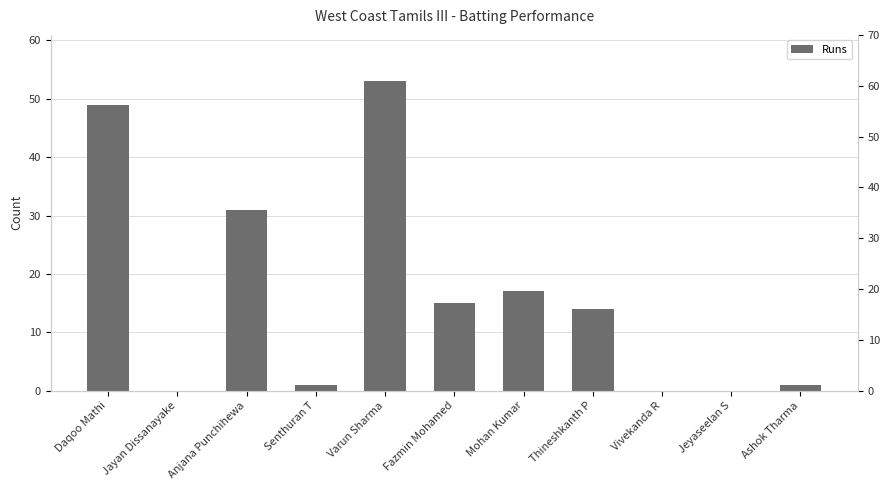

Which has a higher value, Ashok Tharma or Thineshkanth P?

Thineshkanth P